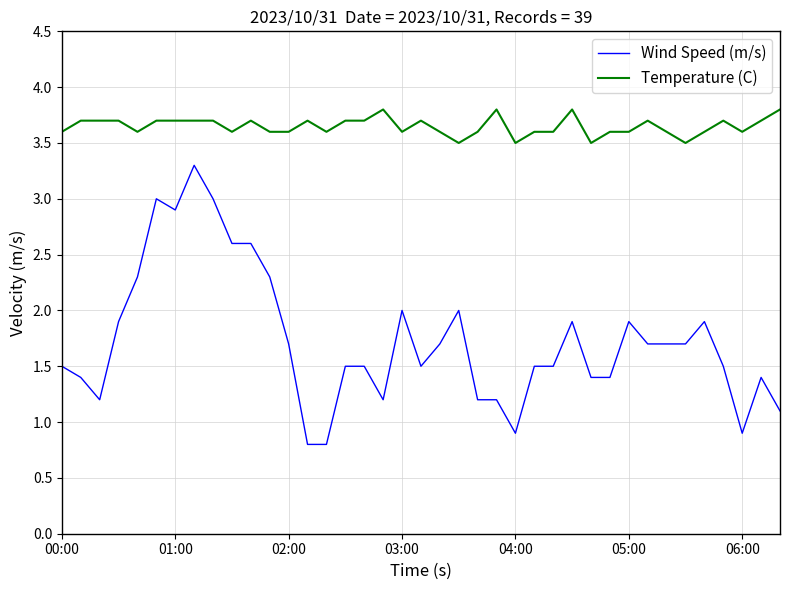

What is the highest value of the Temperature (C) series?

3.8